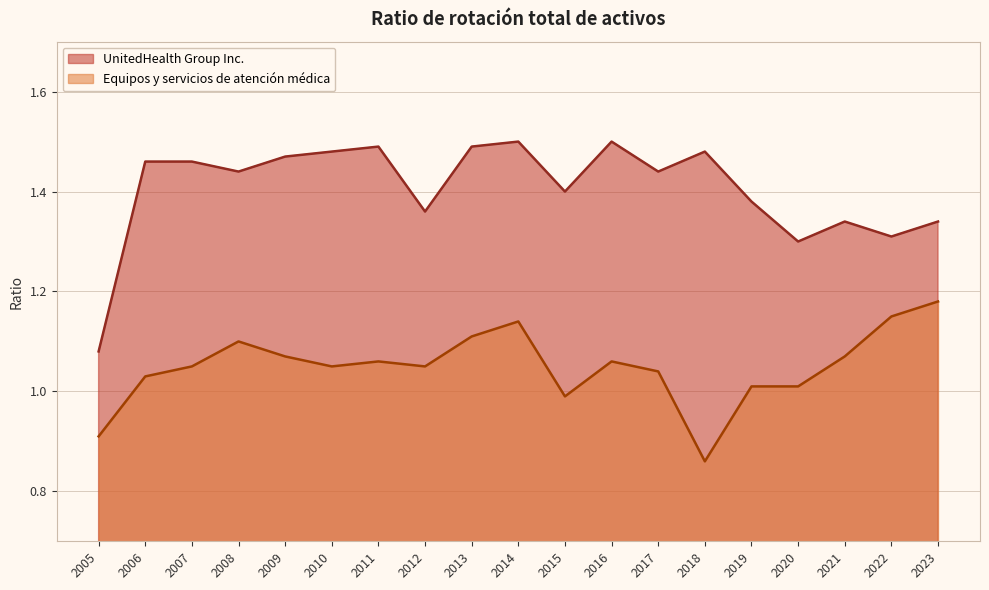

What is the value of the UnitedHealth Group Inc. point at the 10th from the left?

1.5